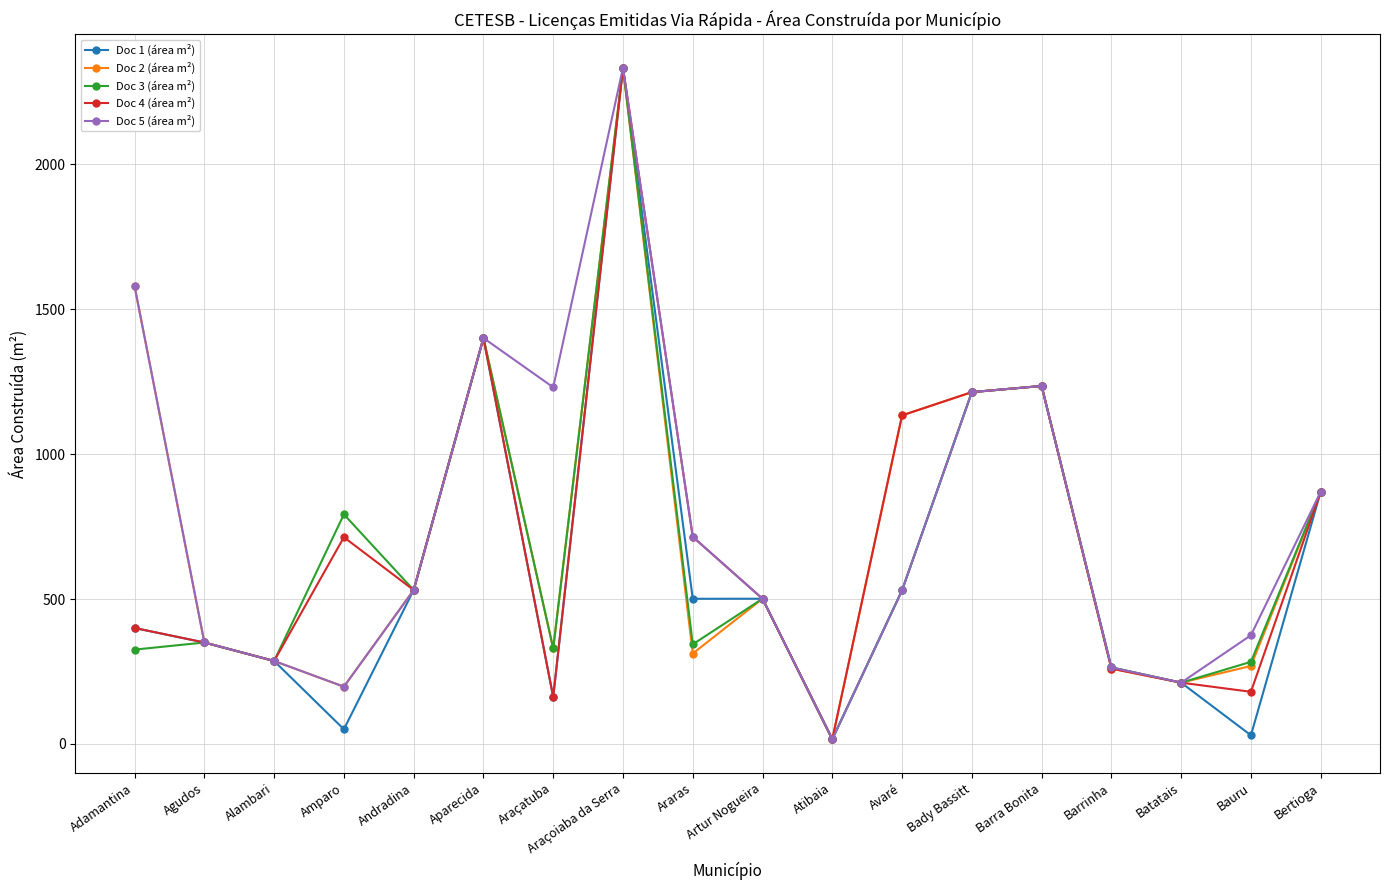

List the series in order of their overall mean, lowest first.

Doc 1 (área m²), Doc 3 (área m²), Doc 4 (área m²), Doc 2 (área m²), Doc 5 (área m²)